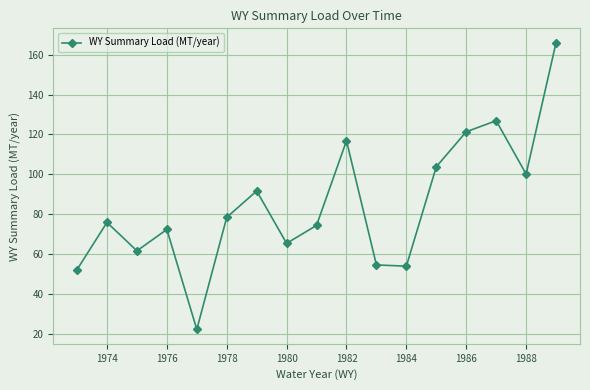

What is the greatest value displayed?

166.0